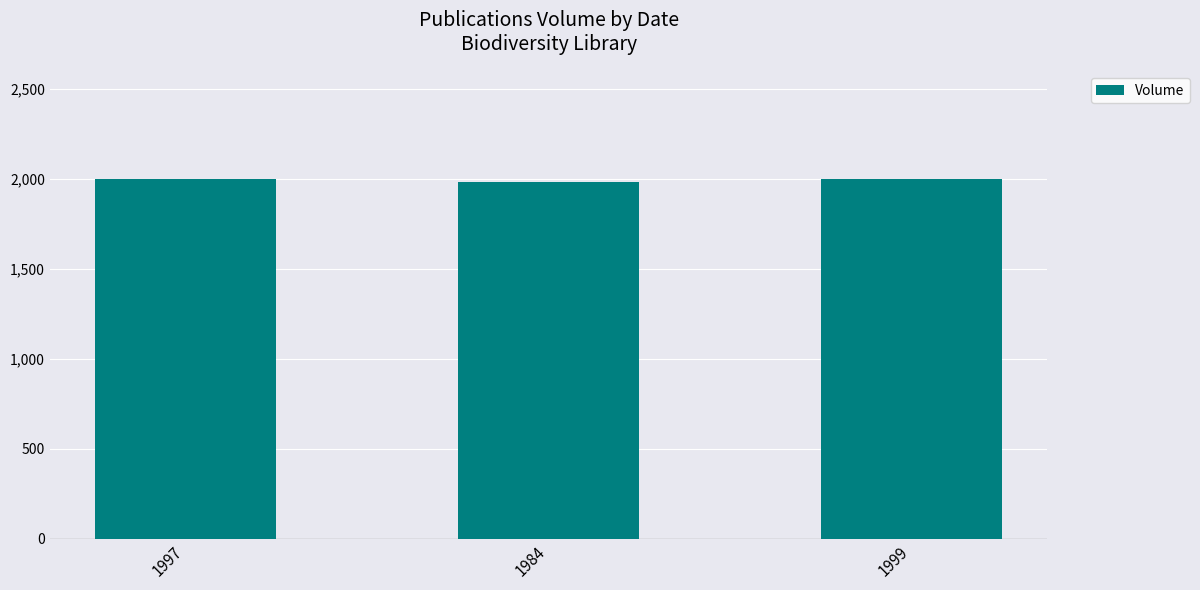

Count the number of data series in this chart.

1